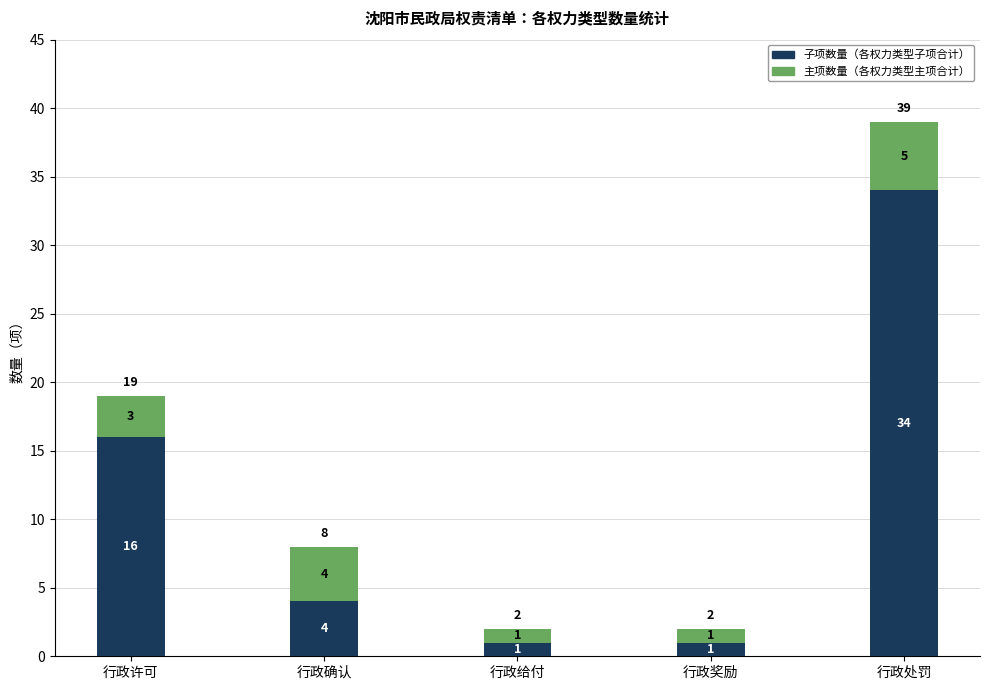

What is the highest value of the 子项数量（各权力类型子项合计） series?

34